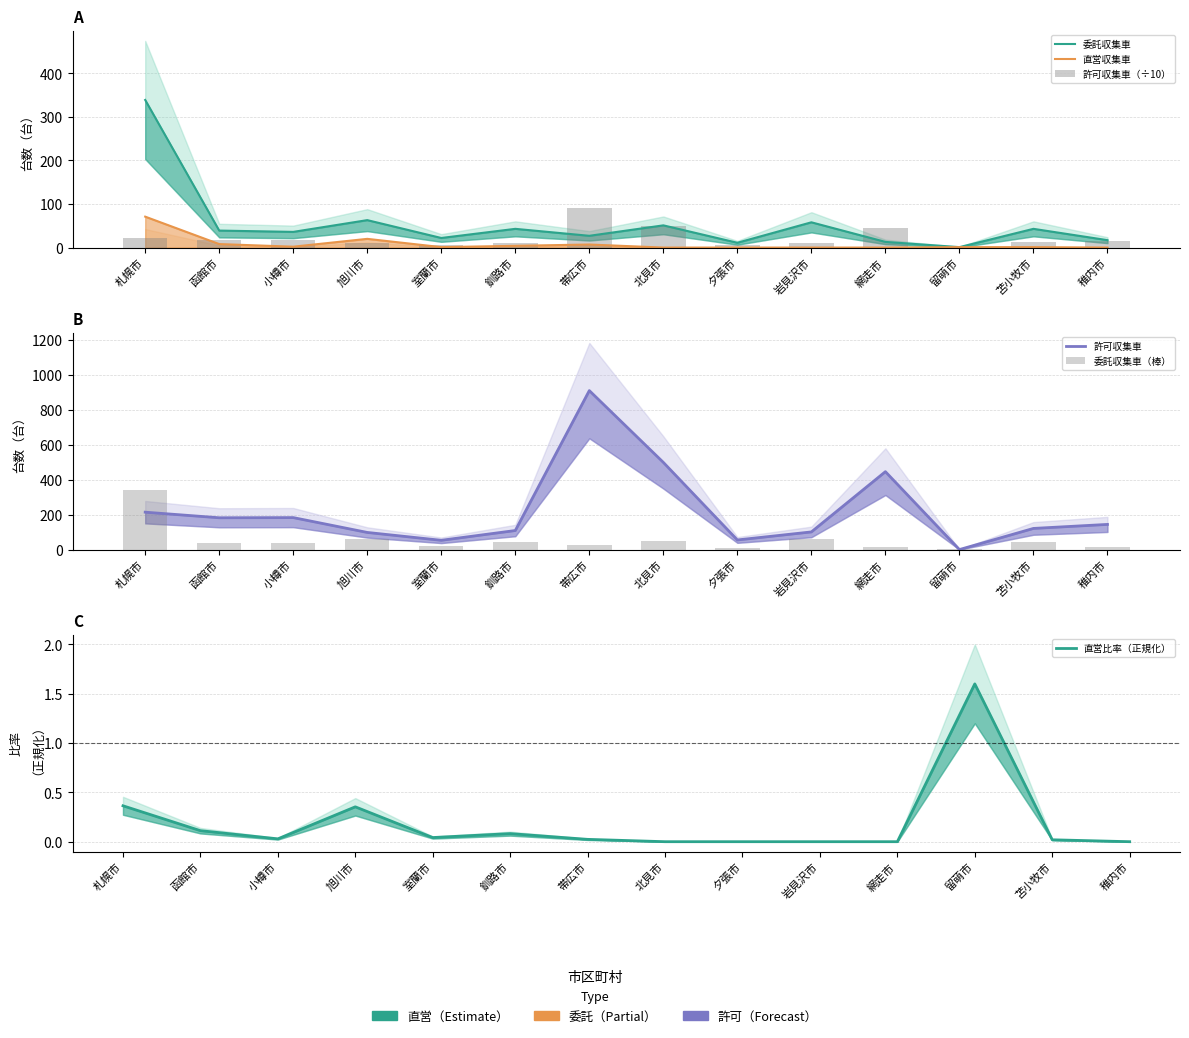

What are all the series names shown in the legend?

委託収集車, 直営収集車, 許可収集車（÷10）, 許可収集車, 委託収集車（棒）, 直営比率（正規化）